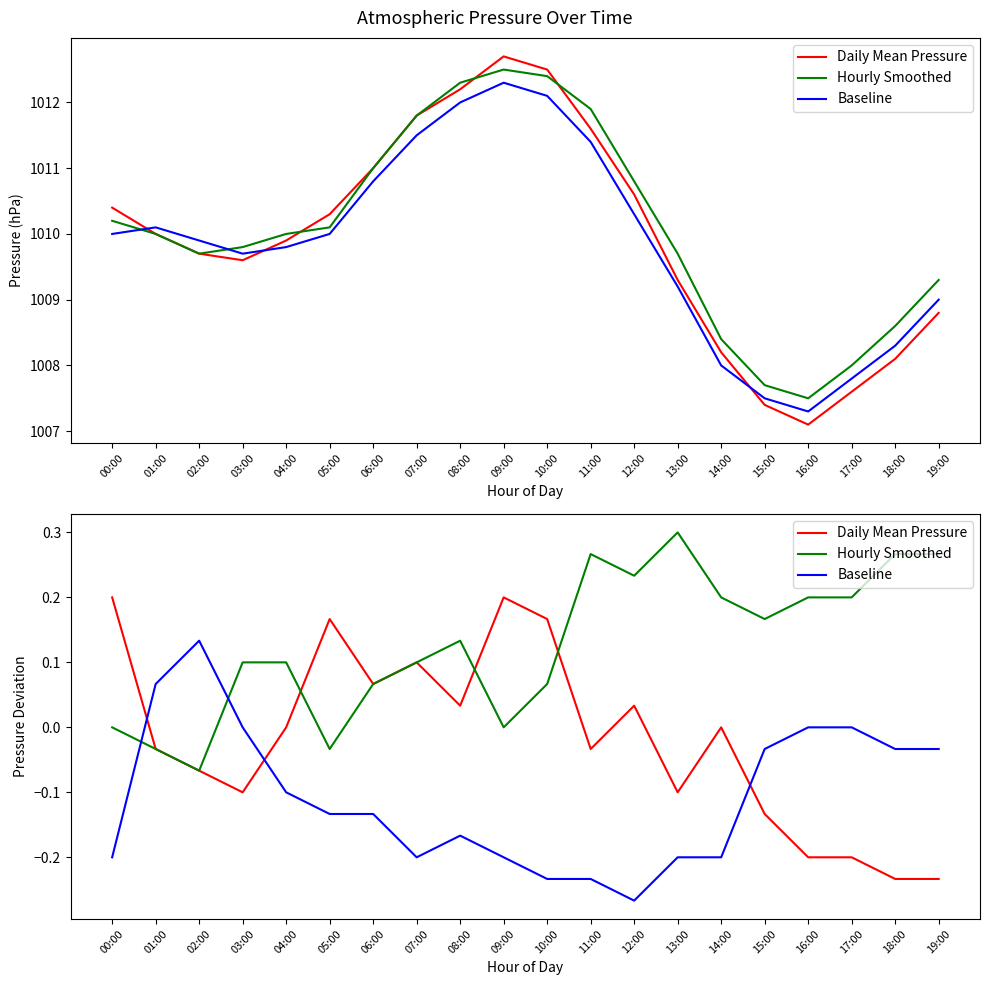

What are all the series names shown in the legend?

Daily Mean Pressure, Hourly Smoothed, Baseline